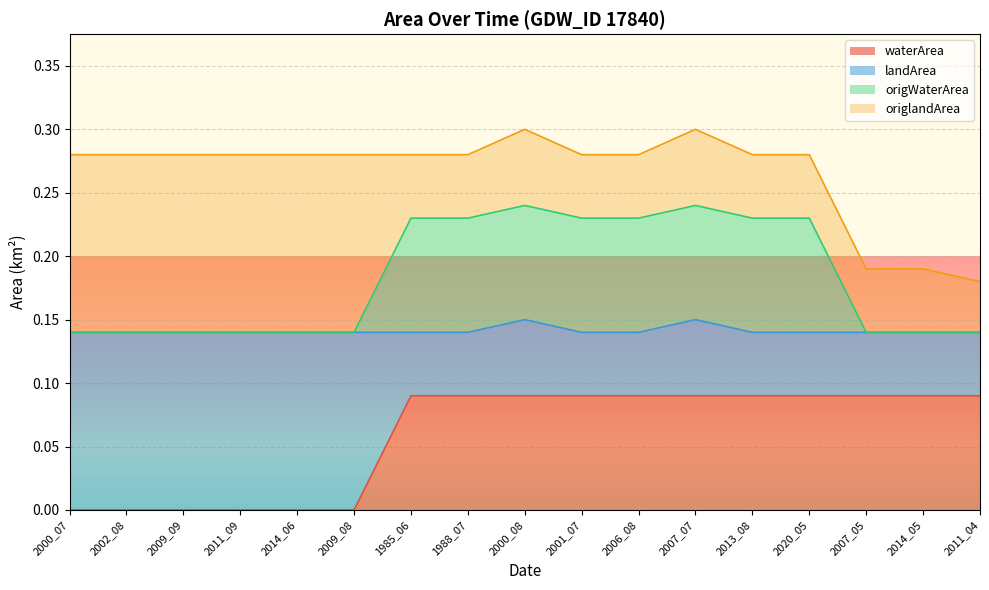

Reading left to right, what are all the values shown in this chart?

waterArea: 0.0	0.0	0.0	0.0	0.0	0.0	0.1	0.1	0.1	0.1	0.1	0.1	0.1	0.1	0.1	0.1	0.1
origWaterArea: 0.1	0.1	0.1	0.1	0.1	0.1	0.2	0.2	0.2	0.2	0.2	0.2	0.2	0.2	0.1	0.1	0.1